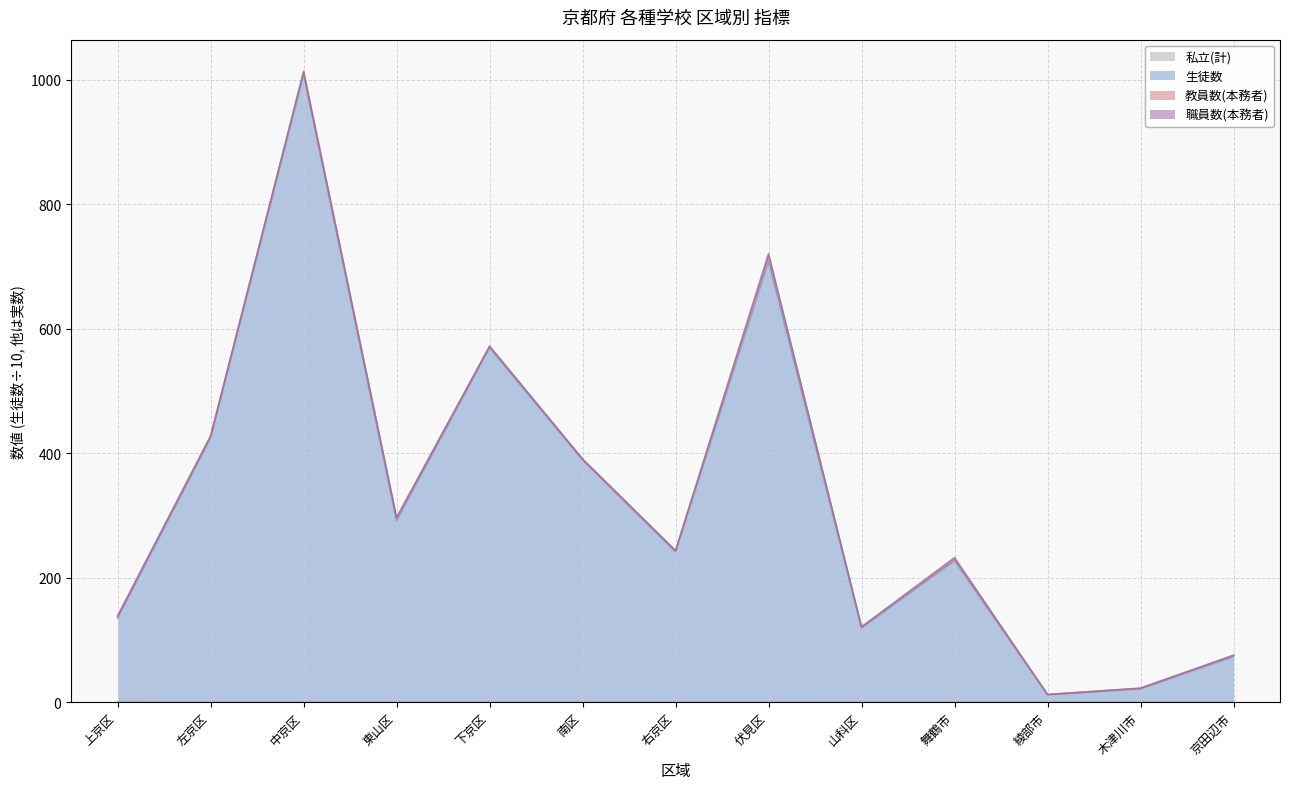

What is the difference between the maximum and minimum values in the 生徒数 series?

996.5